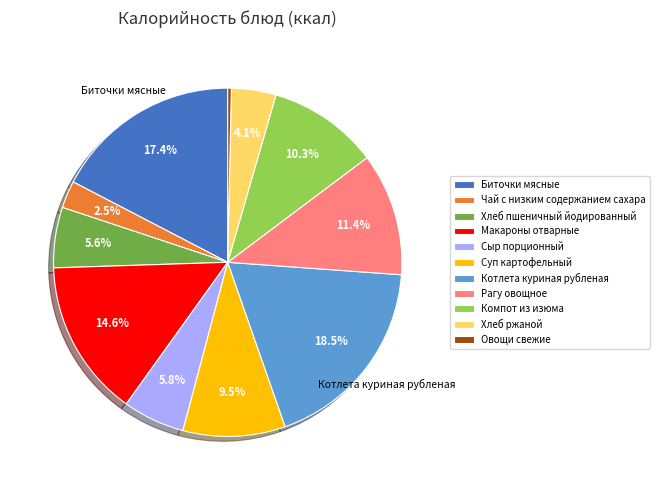

How many segments does this pie chart have?

11